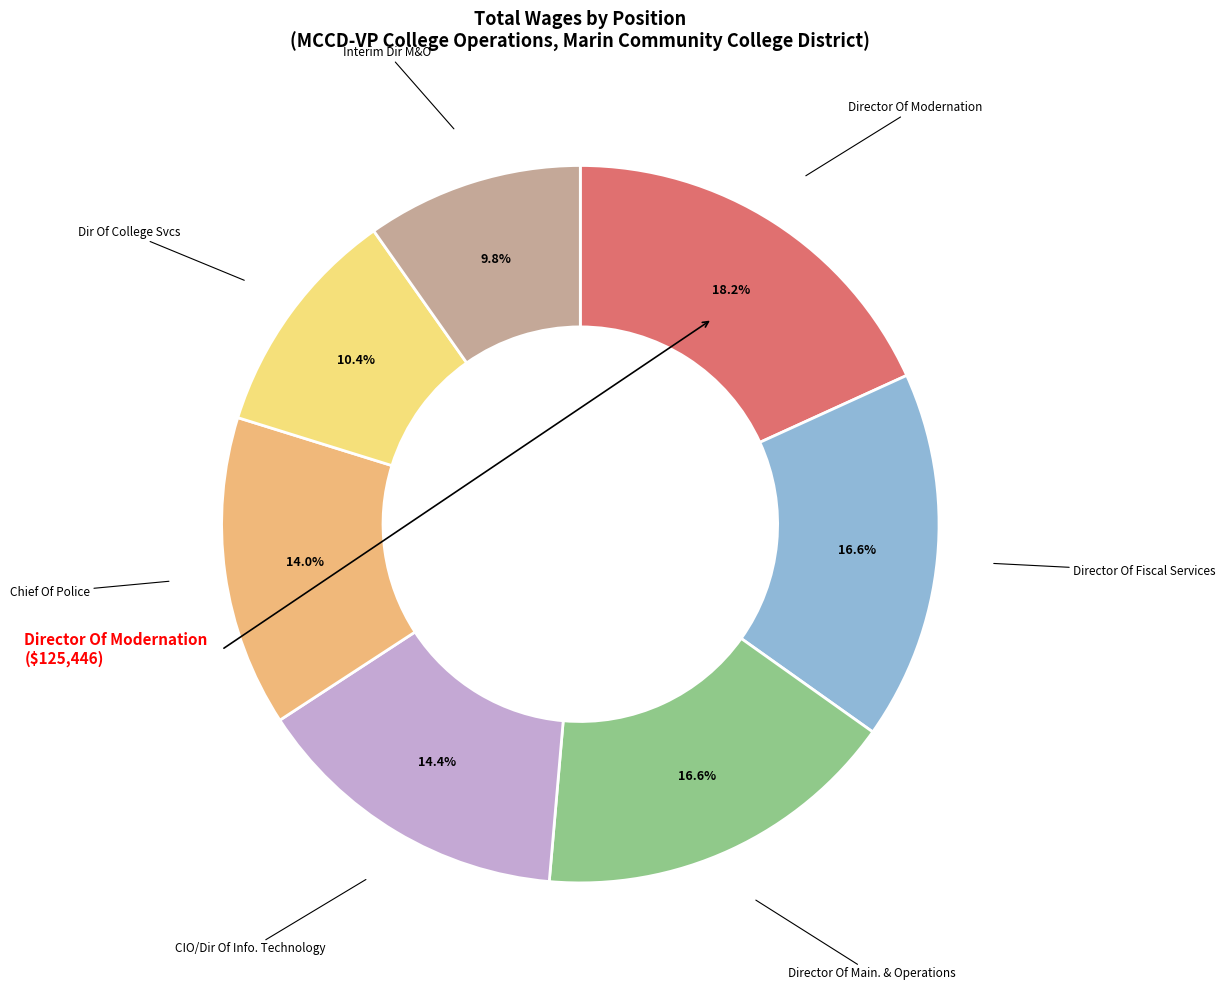

Which category has the smallest portion of the pie?

Interim Dir M&O